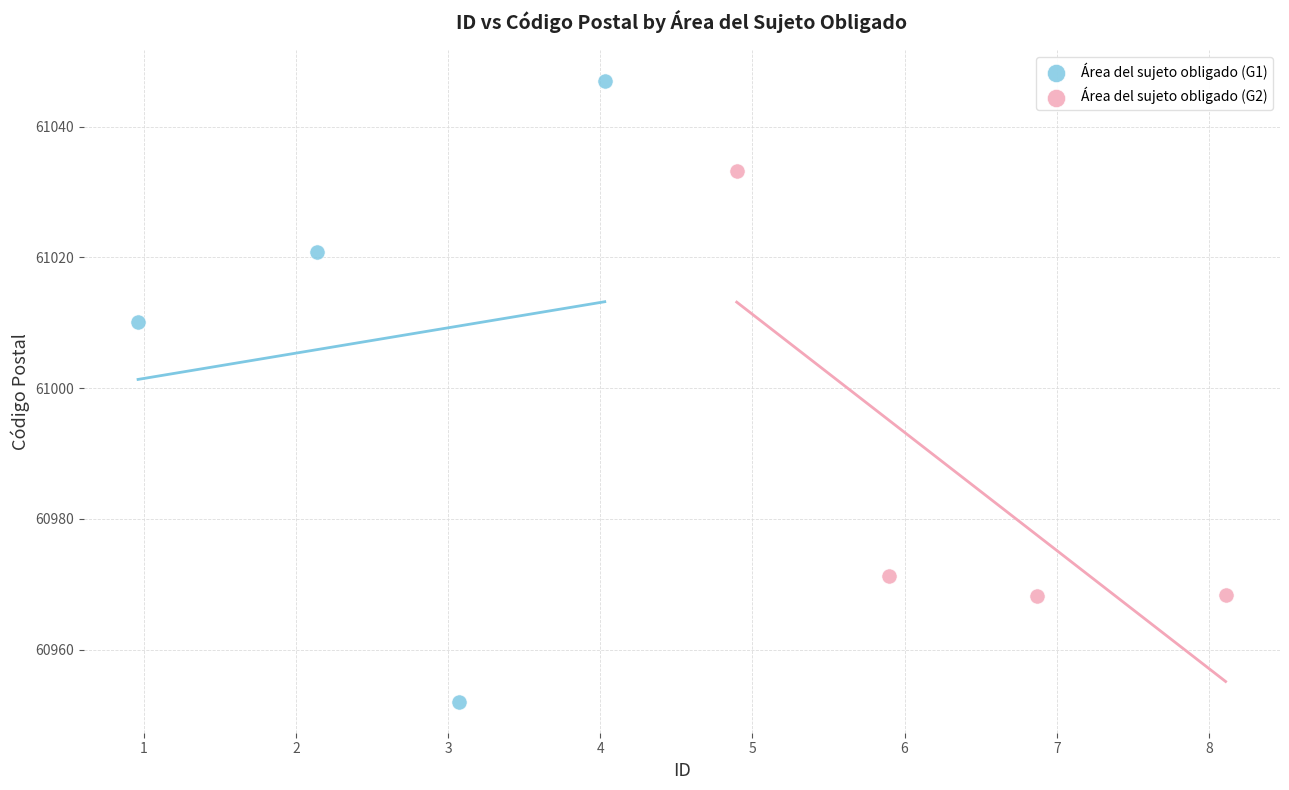

What are all the series names shown in the legend?

Área del sujeto obligado (G1), Área del sujeto obligado (G2)